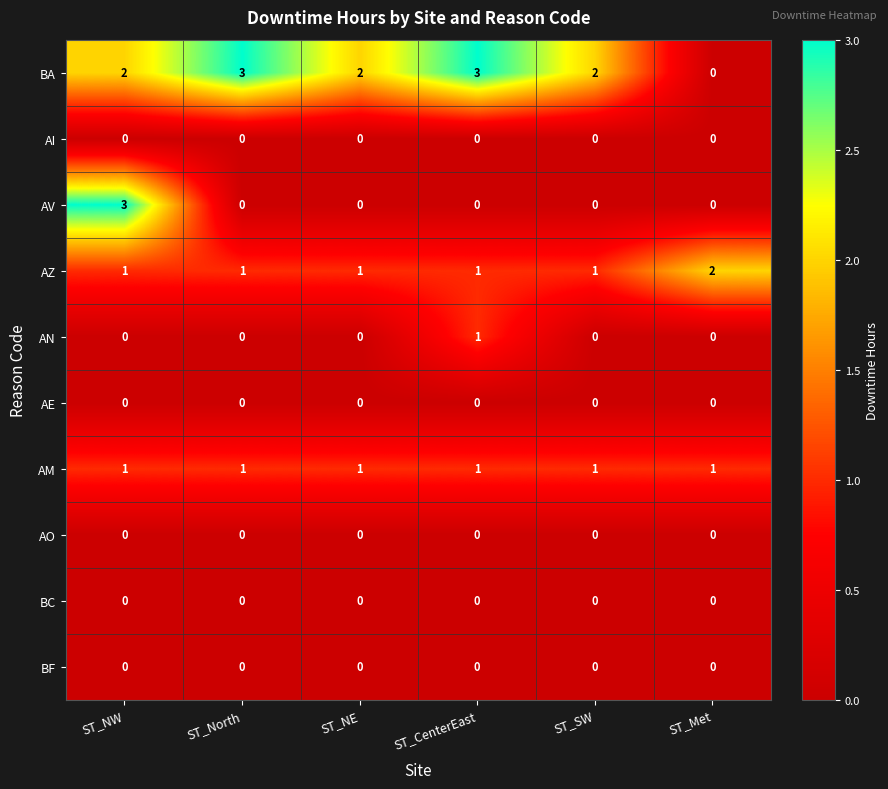

At which category is the sum across all series the highest?

ST_NW